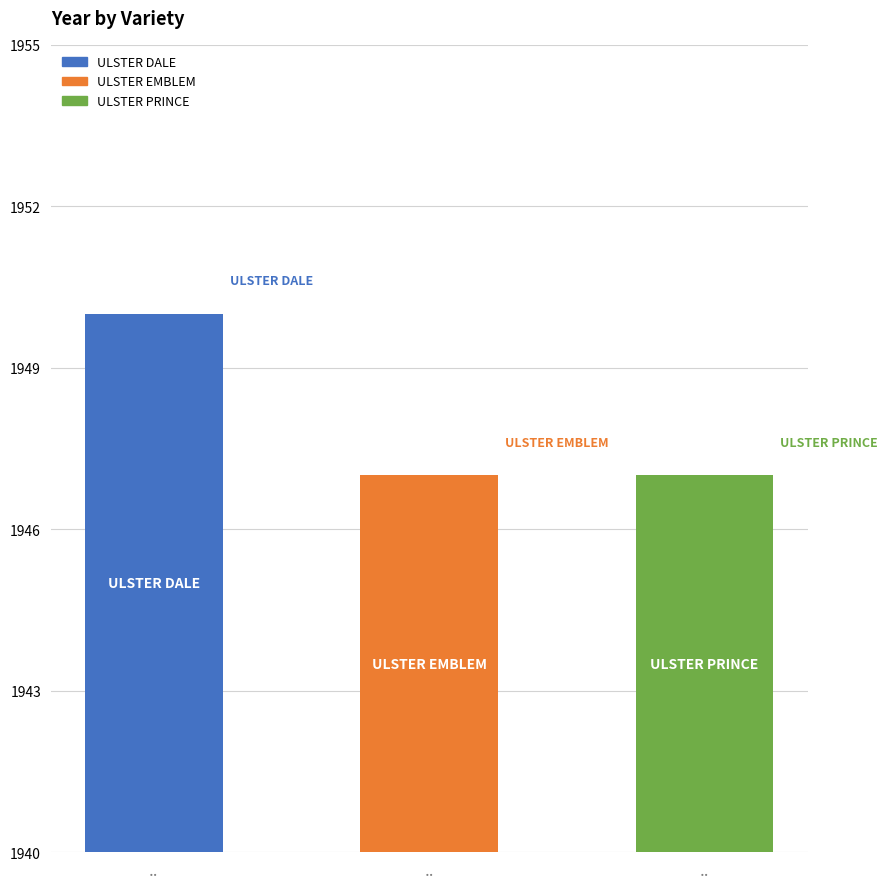

Rank the categories by value from lowest to highest.

.., .., ..